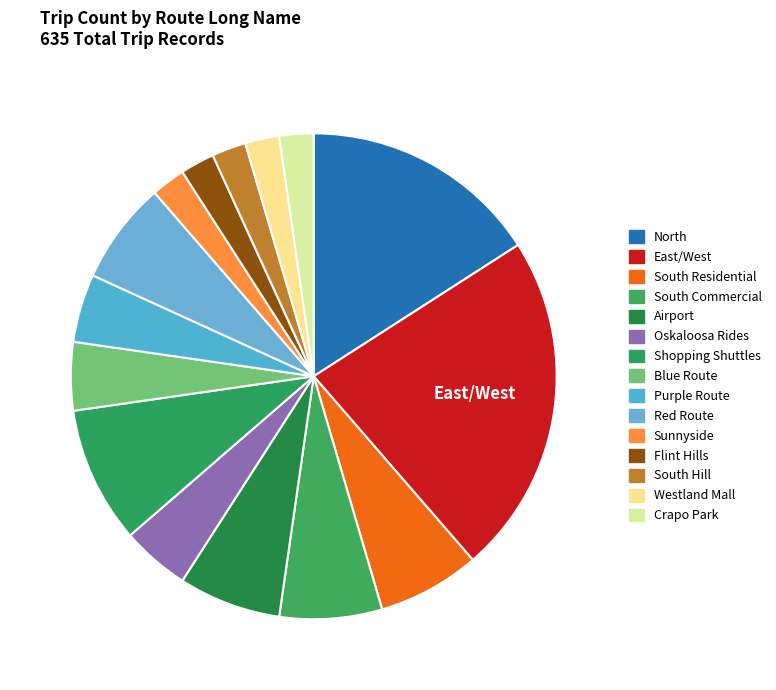

Rank the categories by value from highest to lowest.

East/West, North, Shopping Shuttles, South Residential, South Commercial, Airport, Red Route, Oskaloosa Rides, Blue Route, Purple Route, Sunnyside, Flint Hills, South Hill, Westland Mall, Crapo Park